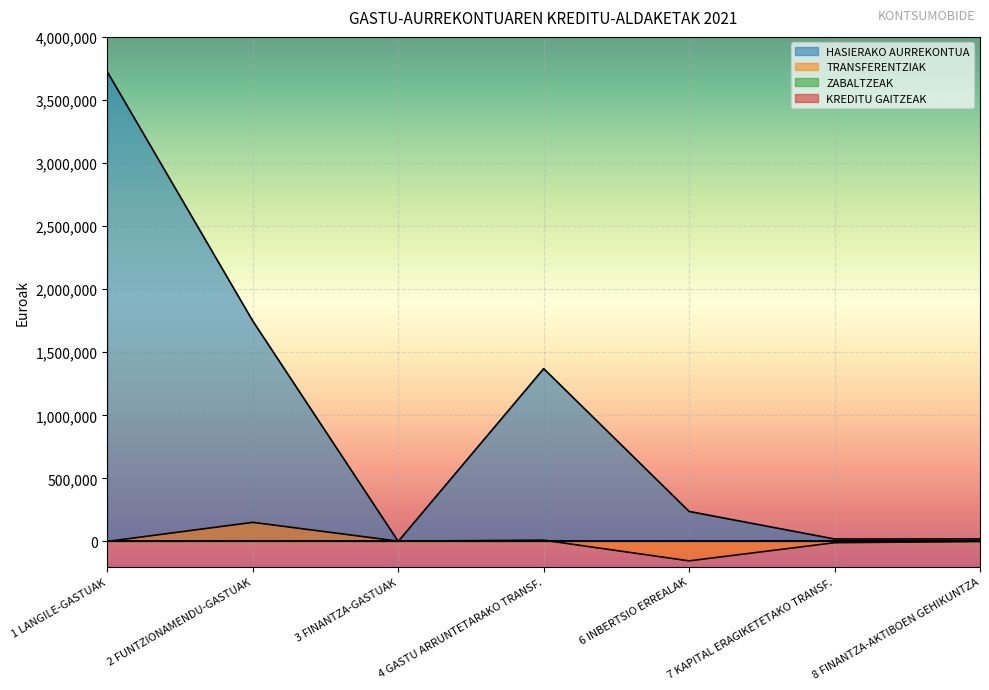

What is the label of the 6th point from the right?

2 FUNTZIONAMENDU-GASTUAK